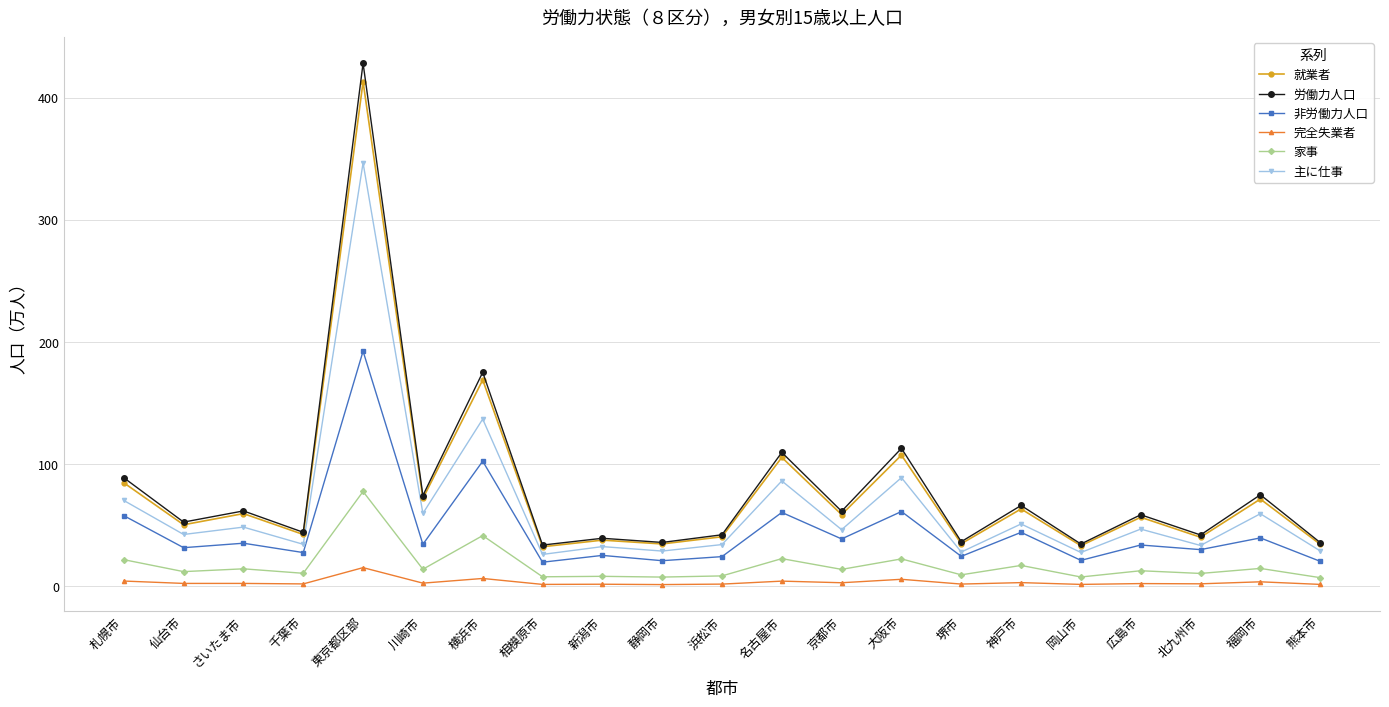

What is the maximum value shown in the chart?

428.2